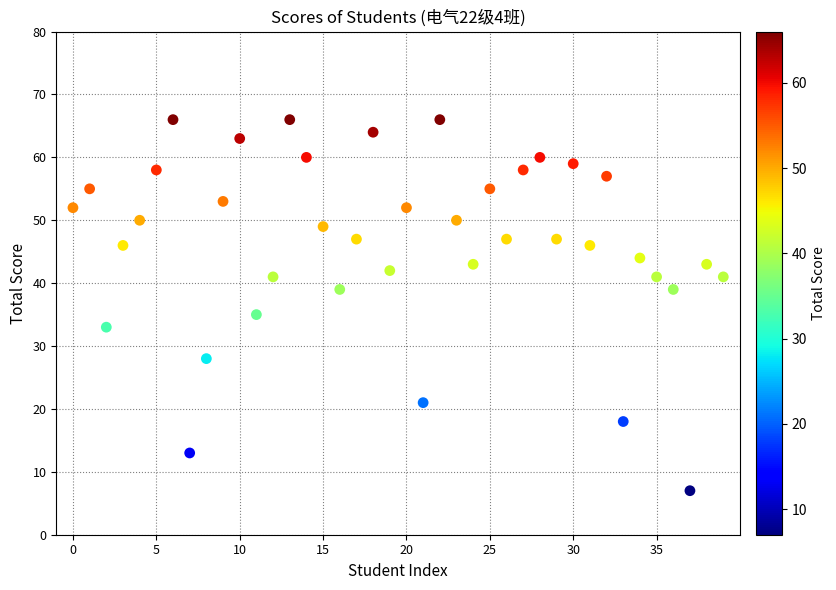

What is the range of Y values (max minus min)?

59